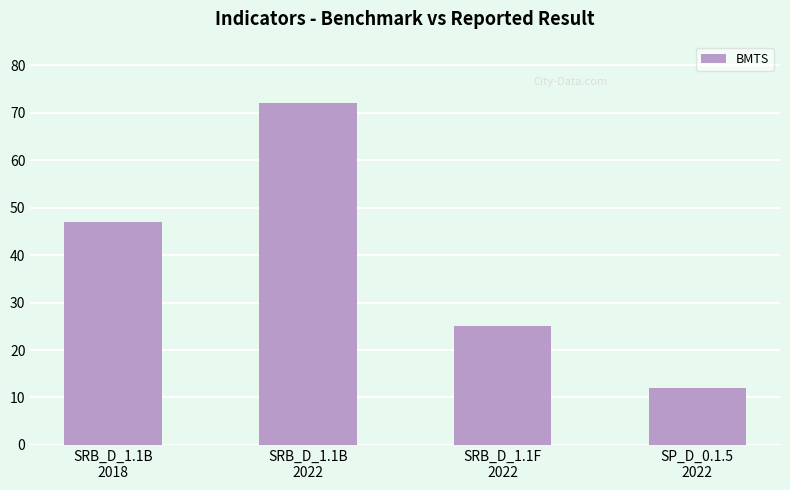

Reading right to left, list all the values displayed in this chart.

12	25	72	47